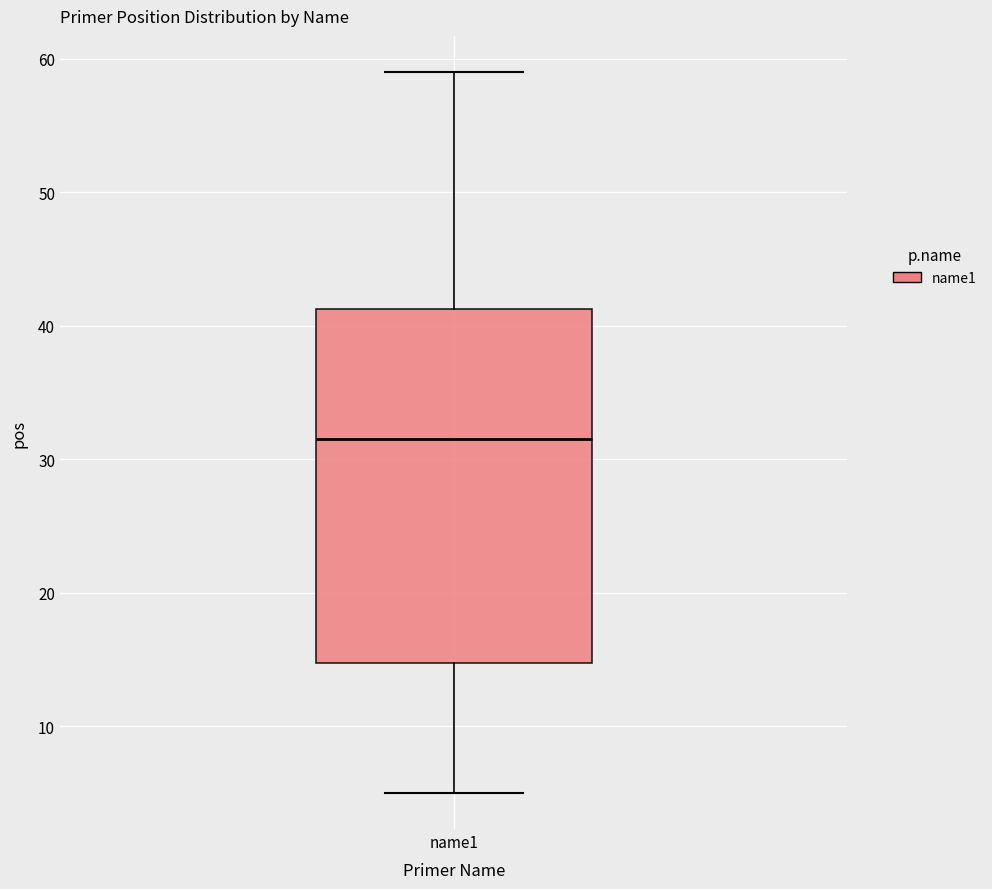

Where is the lower edge of the box for name1 on the y-axis? The values are not printed on the chart, so give them approximately, as read against the axis.

15